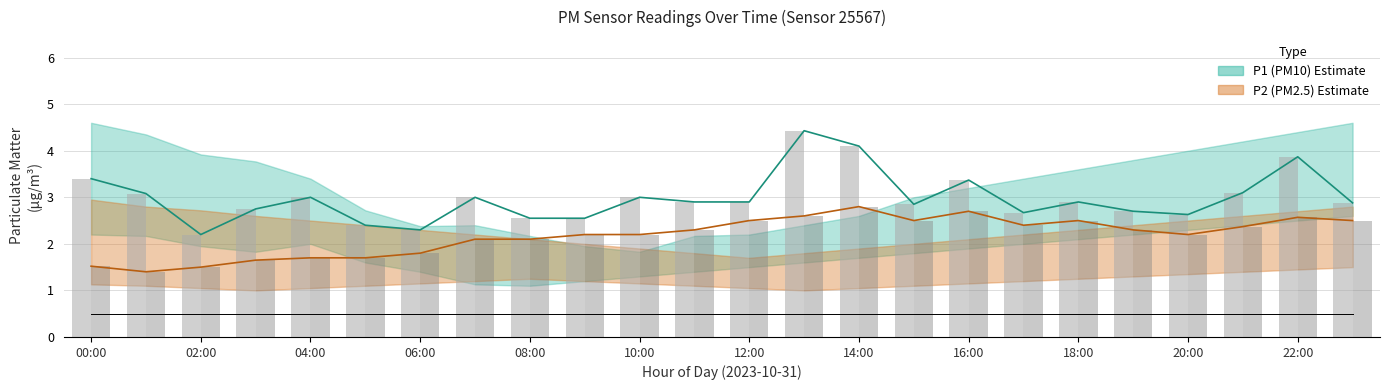

Where is P1 nearest to the value 3?

04:00